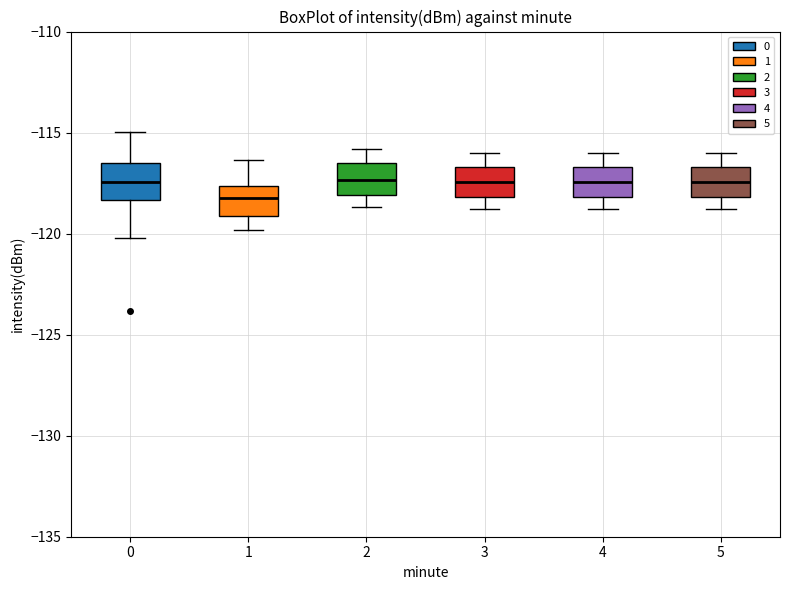

Reading left to right, read every box against the y-axis: the position of its median line, the range the box covers, and the ends of its whiskers. The values are not printed on the chart, so give them approximately, as read against the axis.

0: median -117.5, box -118.5 to -116.5, whiskers -120.0 to -115.0
1: median -118.5, box -119.0 to -117.5, whiskers -120.0 to -116.5
2: median -117.5, box -118.0 to -116.5, whiskers -118.5 to -116.0
3: median -117.5, box -118.0 to -116.5, whiskers -119.0 to -116.0
4: median -117.5, box -118.0 to -116.5, whiskers -119.0 to -116.0
5: median -117.5, box -118.0 to -116.5, whiskers -119.0 to -116.0